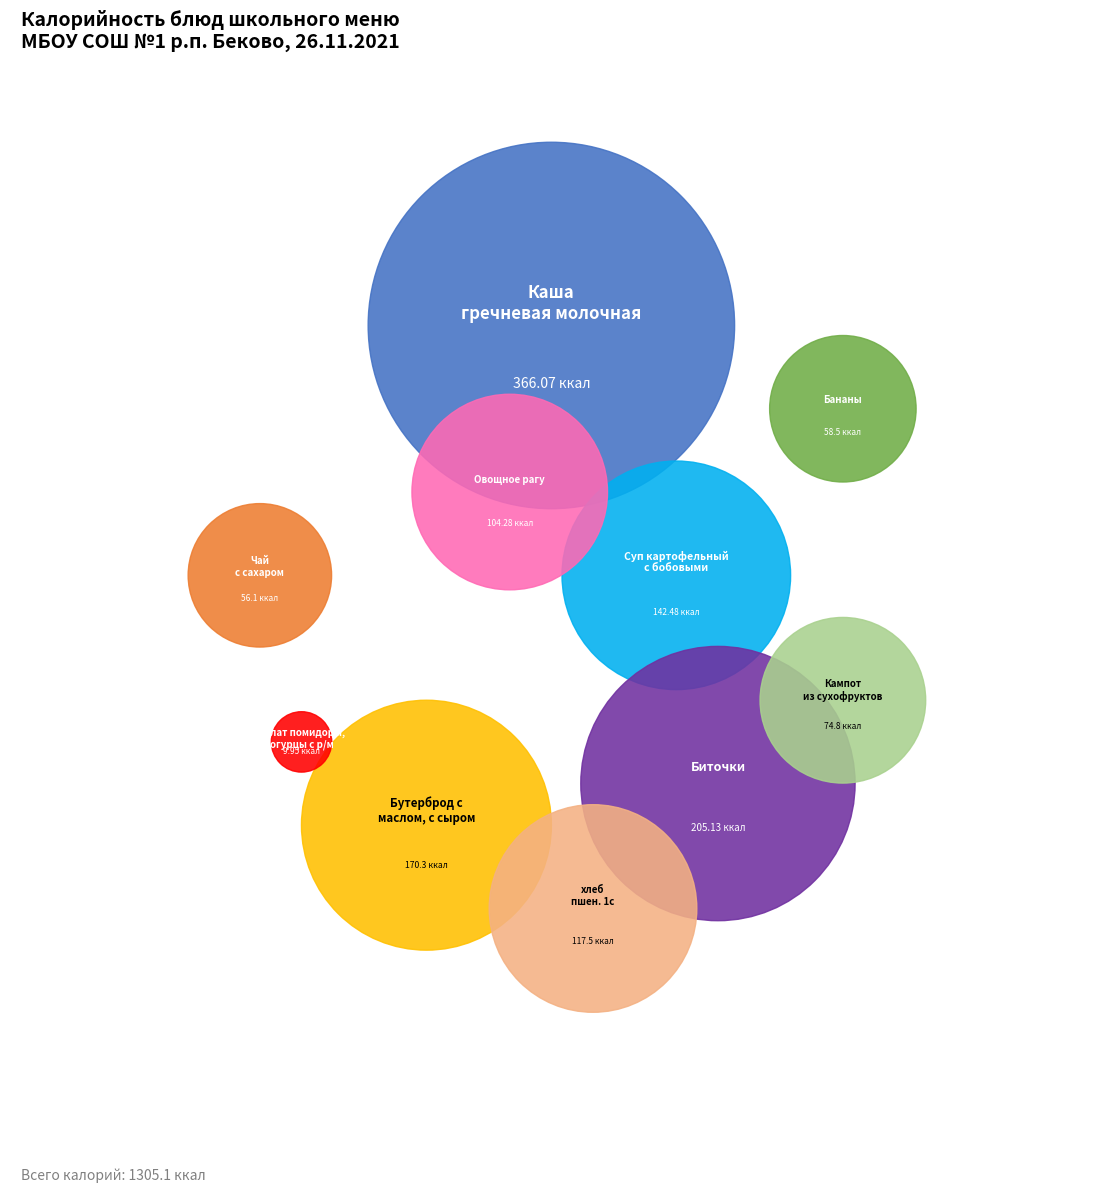

Does any single category account for the majority?

No